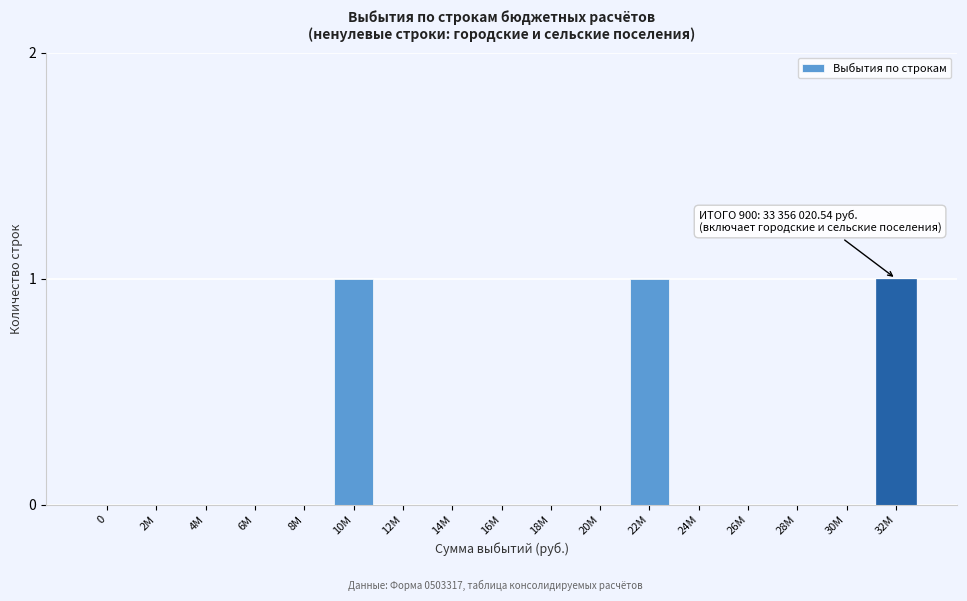

Reading left to right, what are all the values shown in this chart?

0=0	2M=0	4M=0	6M=0	8M=0	10M=1	12M=0	14M=0	16M=0	18M=0	20M=0	22M=1	24M=0	26M=0	28M=0	30M=0	32M=1